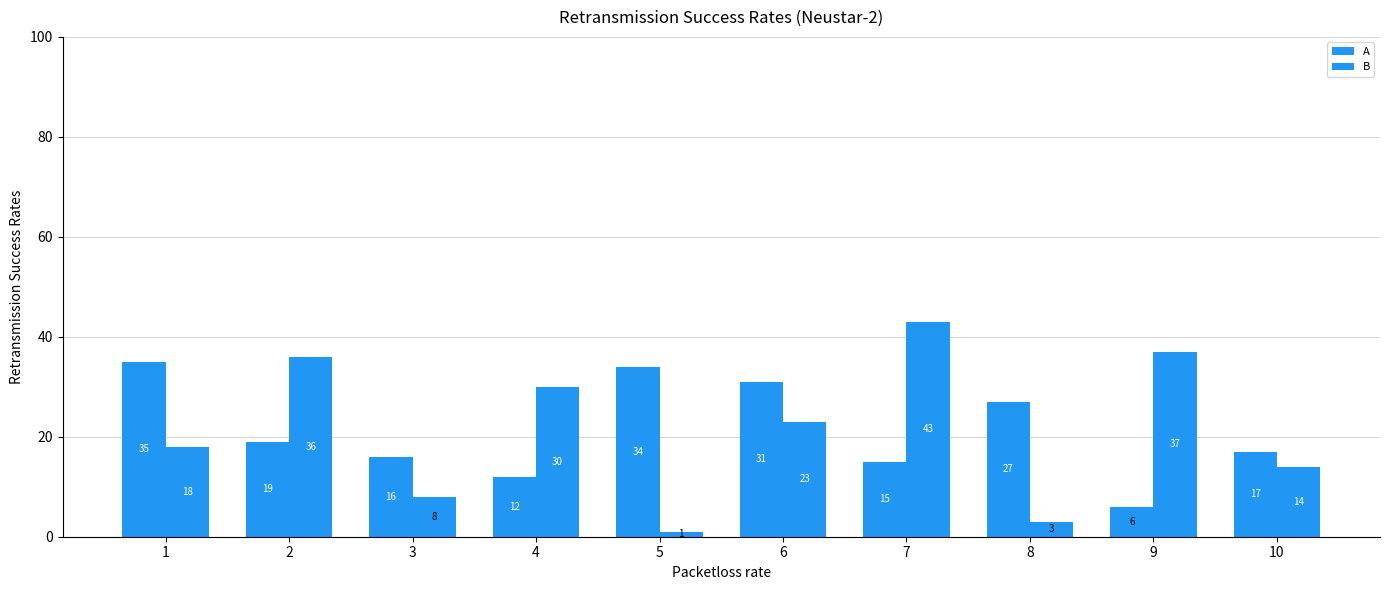

Which category has the highest value in the B series?

7